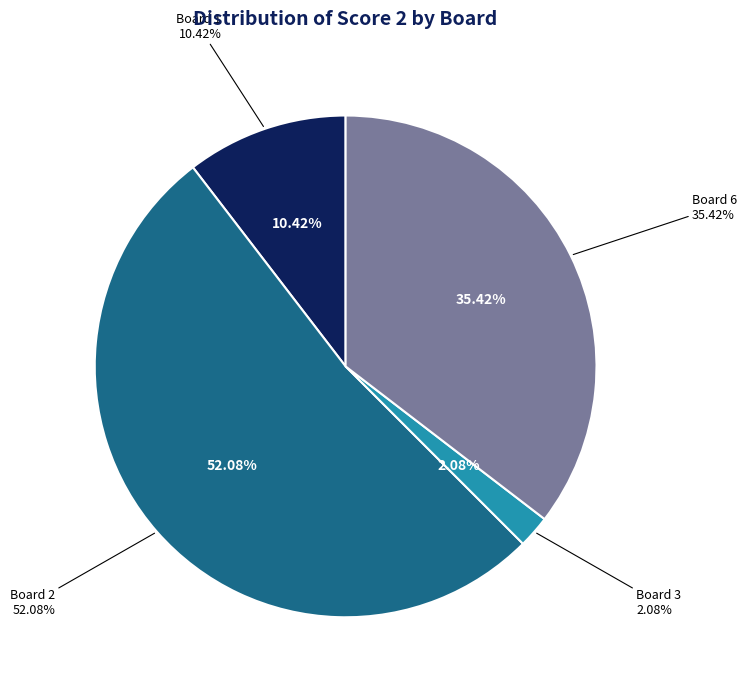

Combined, do Board 5 and Board 1 account for over 50%?

No